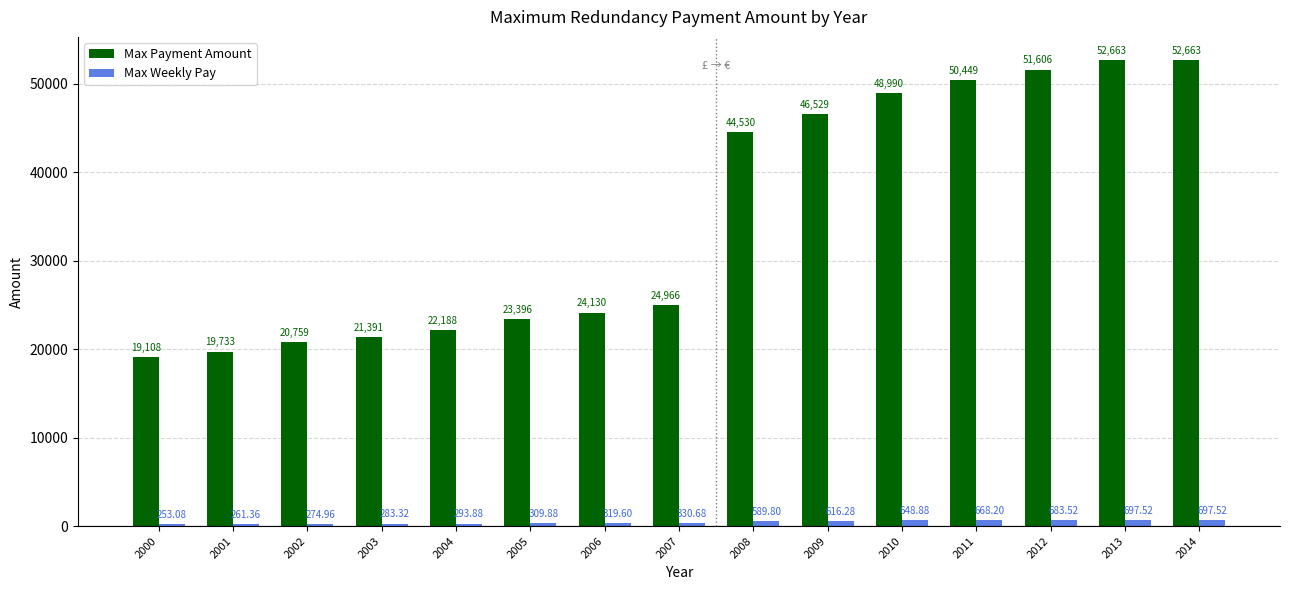

What are all the series names shown in the legend?

Max Payment Amount, Max Weekly Pay